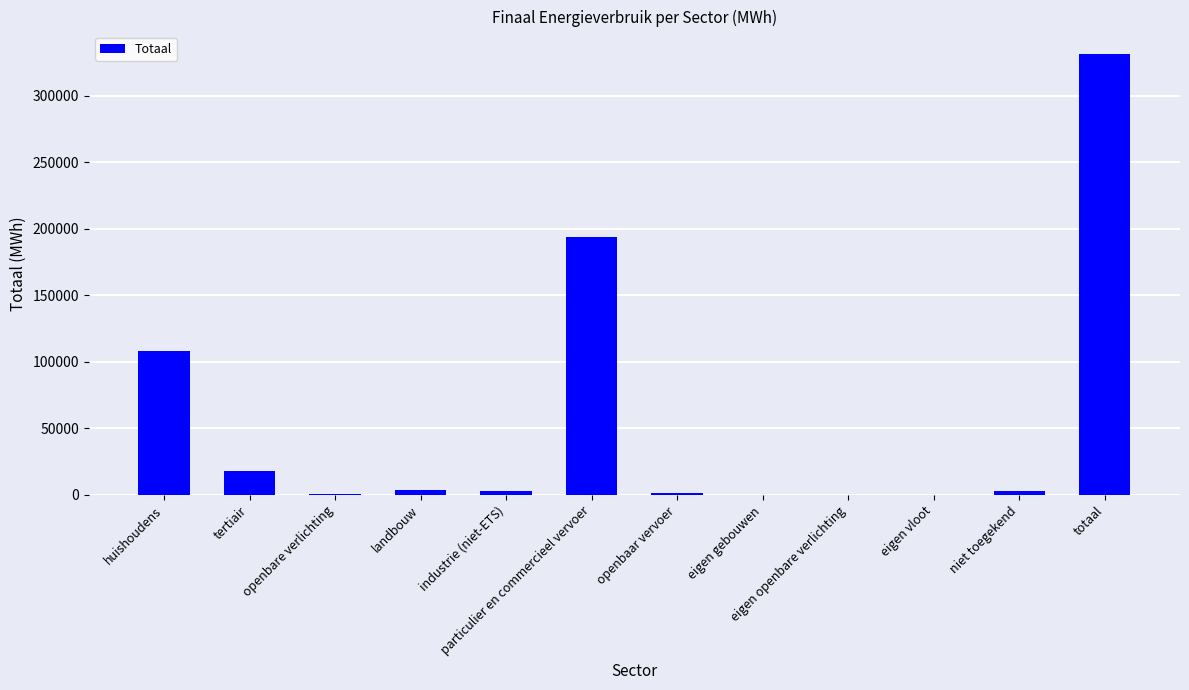

Between niet toegekend and huishoudens, which is larger?

huishoudens